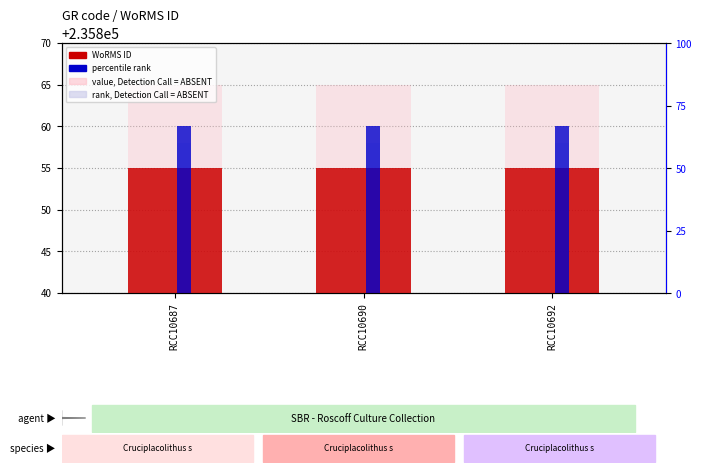

Does the chart contain stacked bars?

No